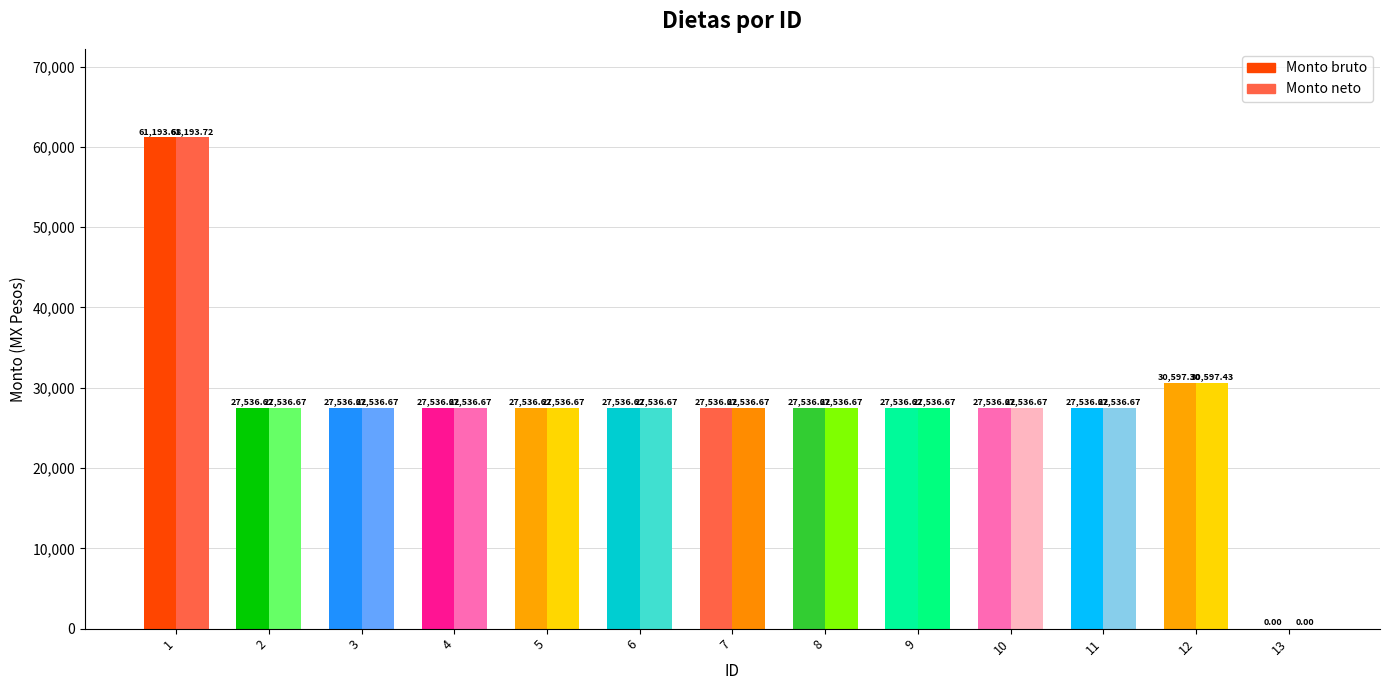

What is the difference between the maximum and second lowest values in the Monto bruto series?

33657.1